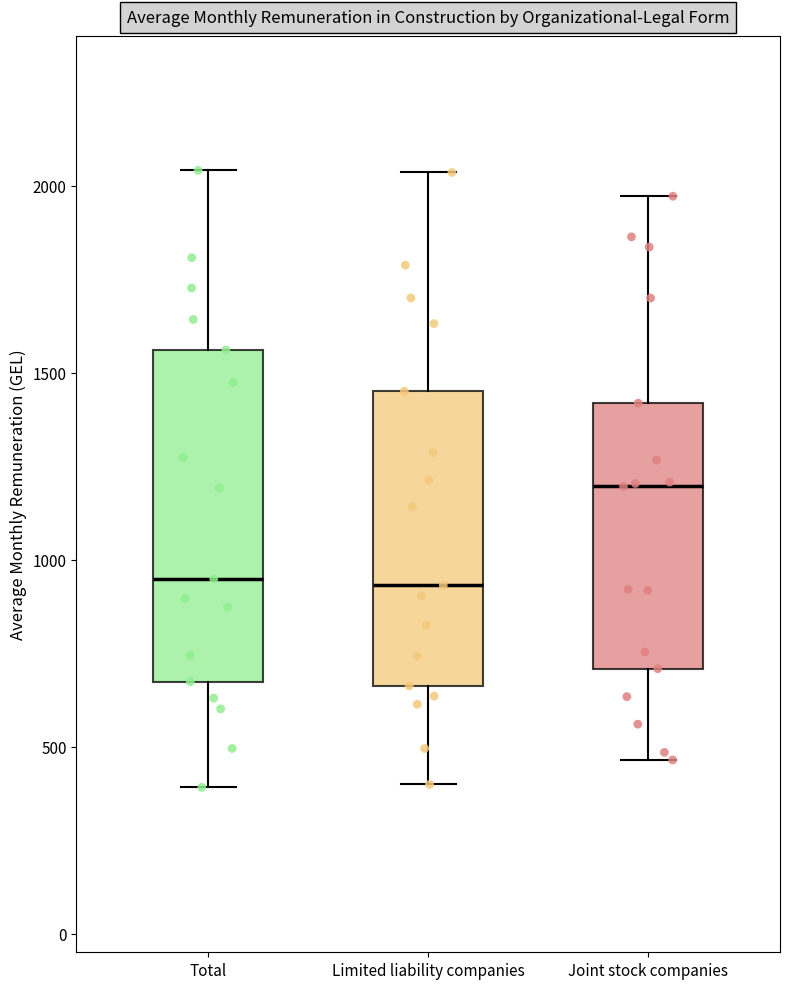

Comparing the boxes themselves (not the whiskers), which one is the tallest?

Total